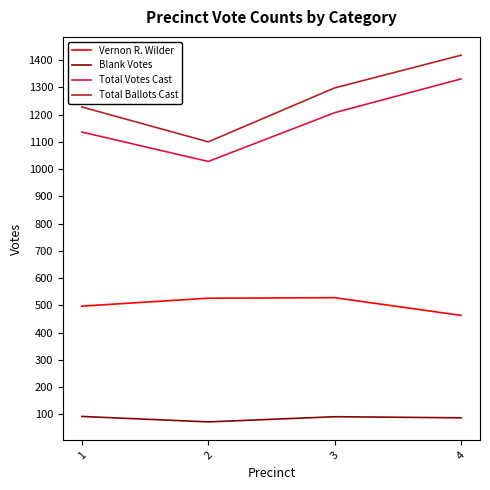

How many interior local valleys does the Total Votes Cast series have?

1